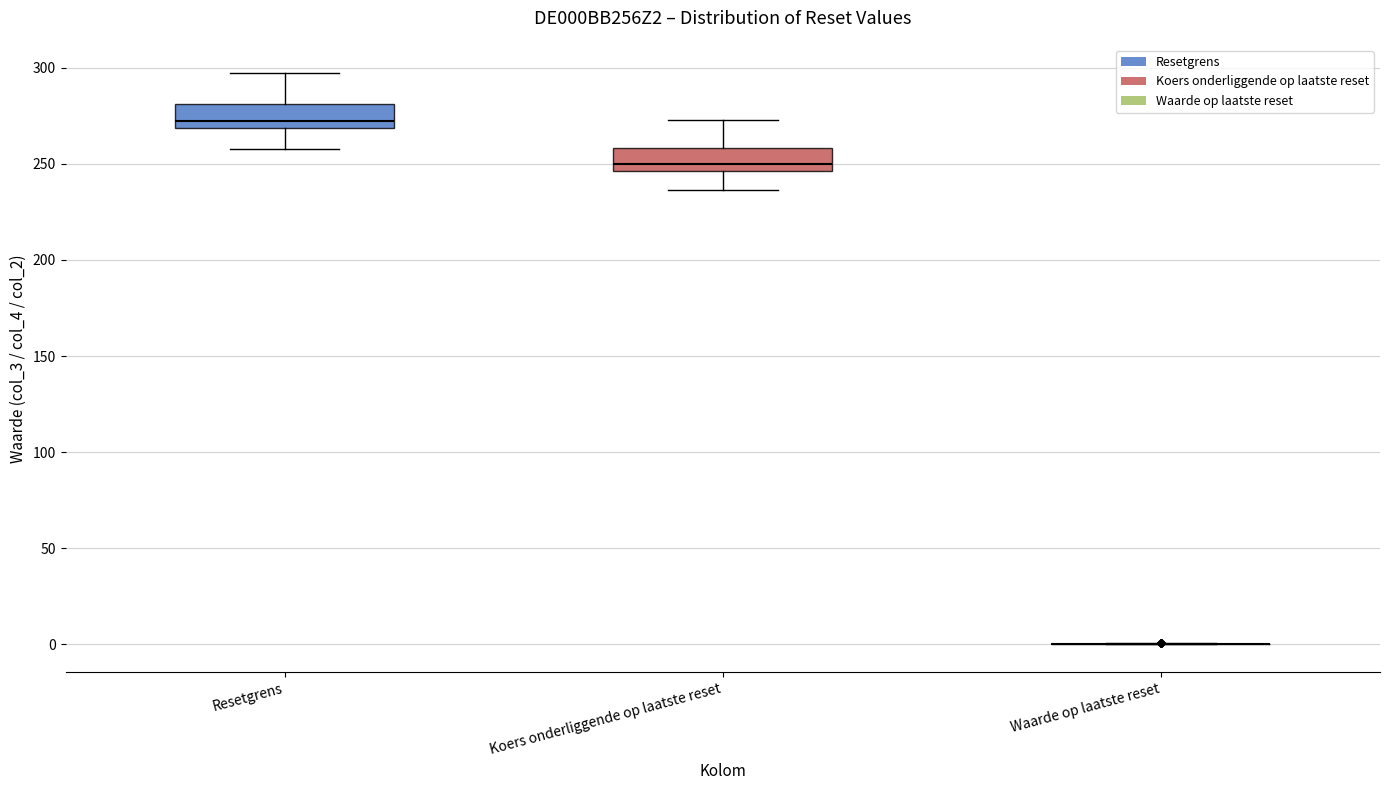

Reading left to right, transcribe this box plot: for each box, give where its median line is, the range the box spans, and where its two whiskers end, as read against the y-axis. The values are not printed on the chart, so give them approximately, as read against the axis.

Resetgrens: median 270 (just above the box's lower edge), box 270 to 280, whiskers 260 to 295
Koers onderliggende op laatste reset: median 250, box 245 to 260, whiskers 235 to 275
Waarde op laatste reset: box collapsed to a line at 0, whiskers 0 to 0